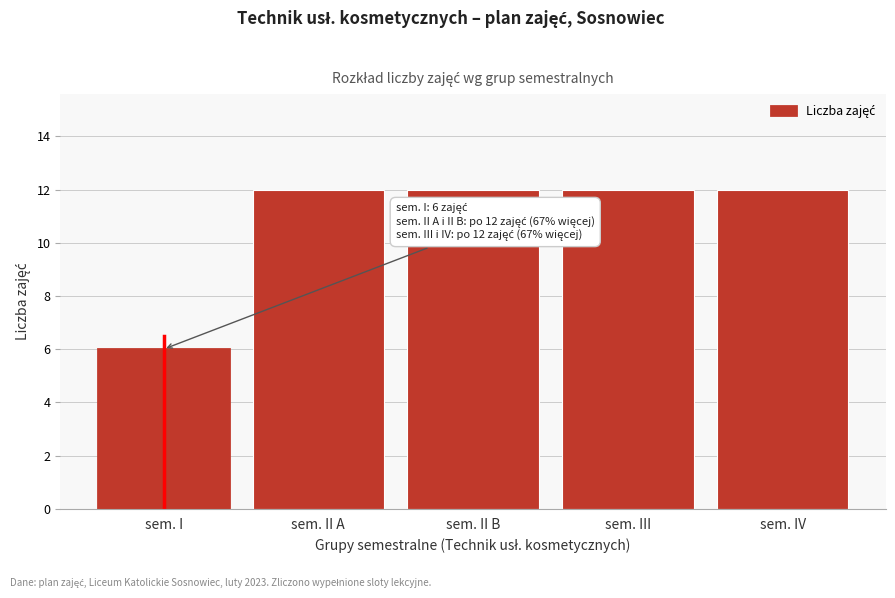

Reading left to right, extract all data points from this chart.

6	12	12	12	12